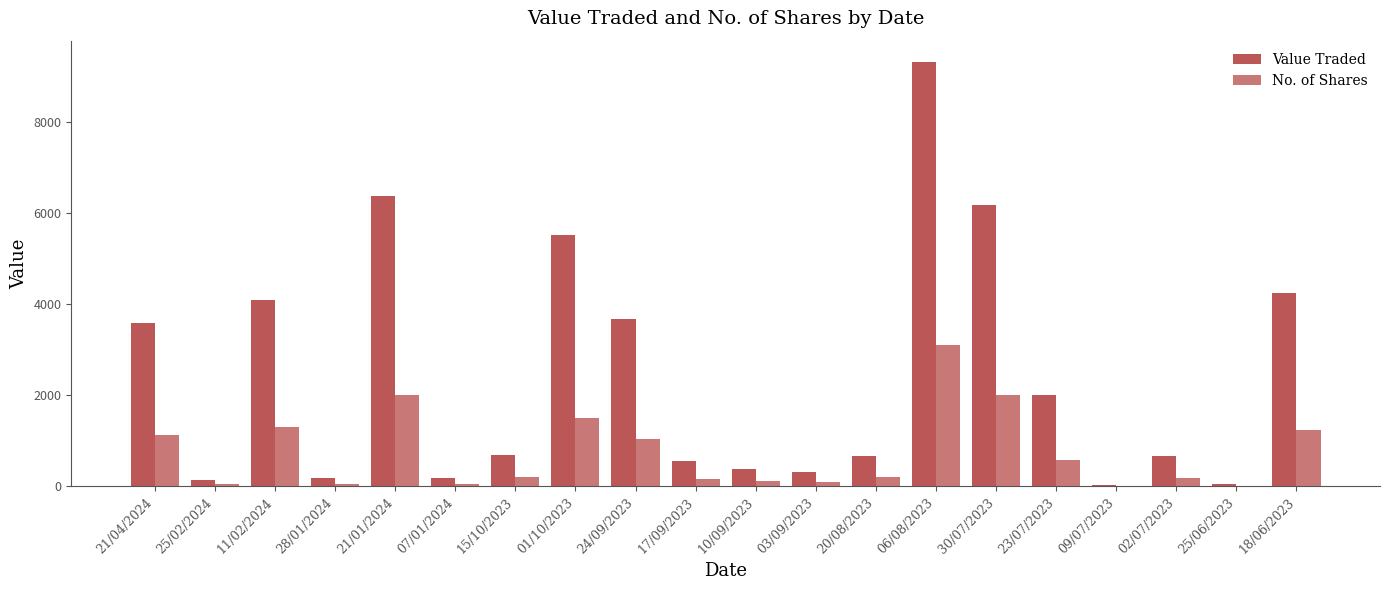

Which category has the highest value across all series?

06/08/2023